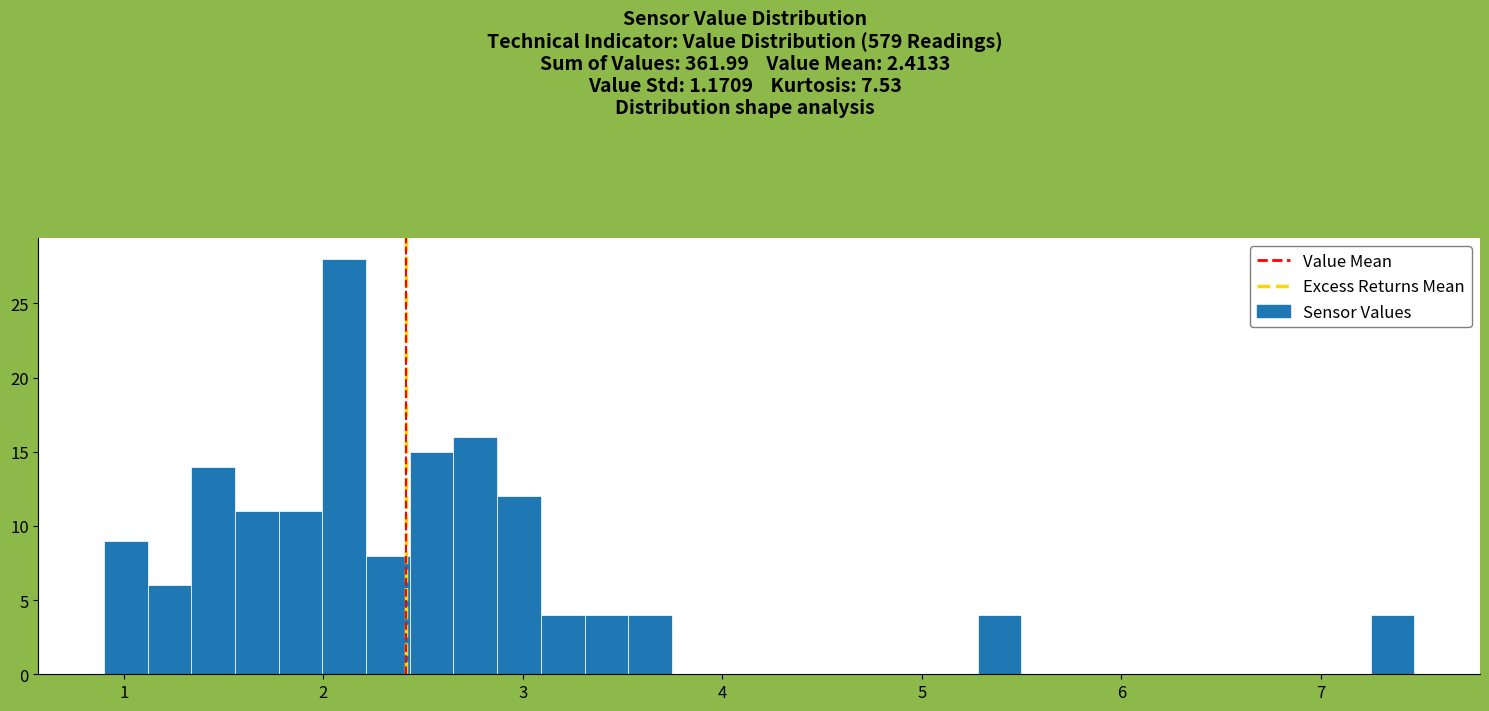

Around what value on the x-axis is the tallest bar? Give the approximate position of its centre, as read against the axis.

2.1